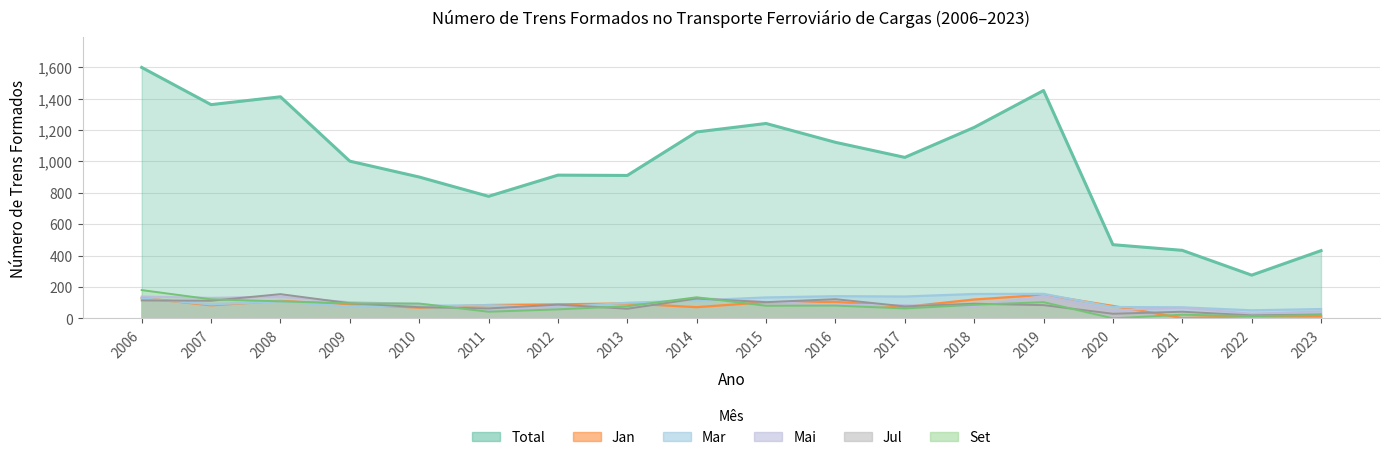

True or false: Total and Set cross at least once.

False